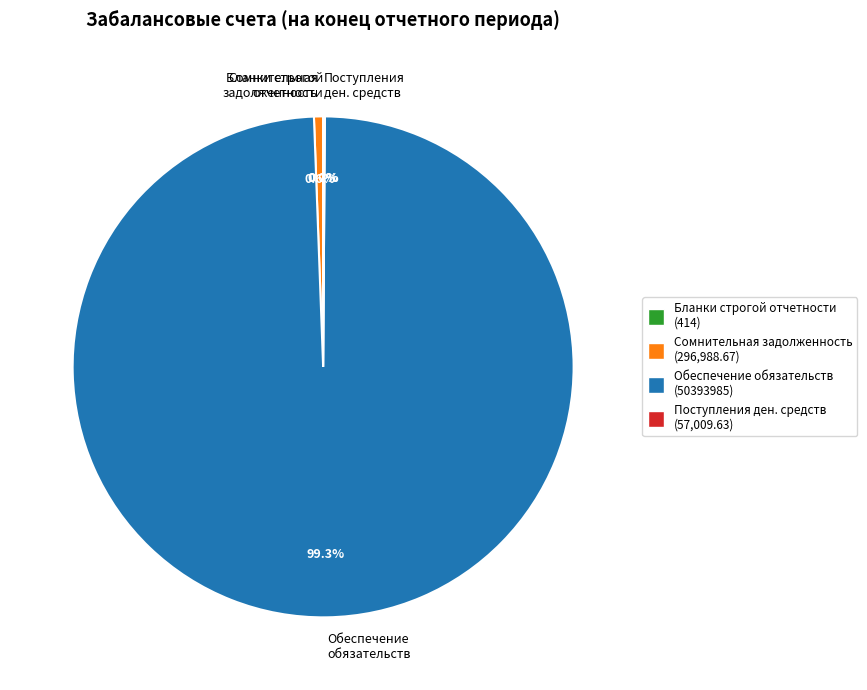

How much of the chart is everything except Сомнительная задолженность?

99.4%